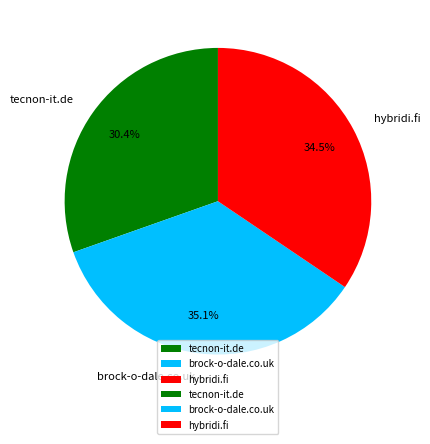

How many slices are in this pie chart?

3